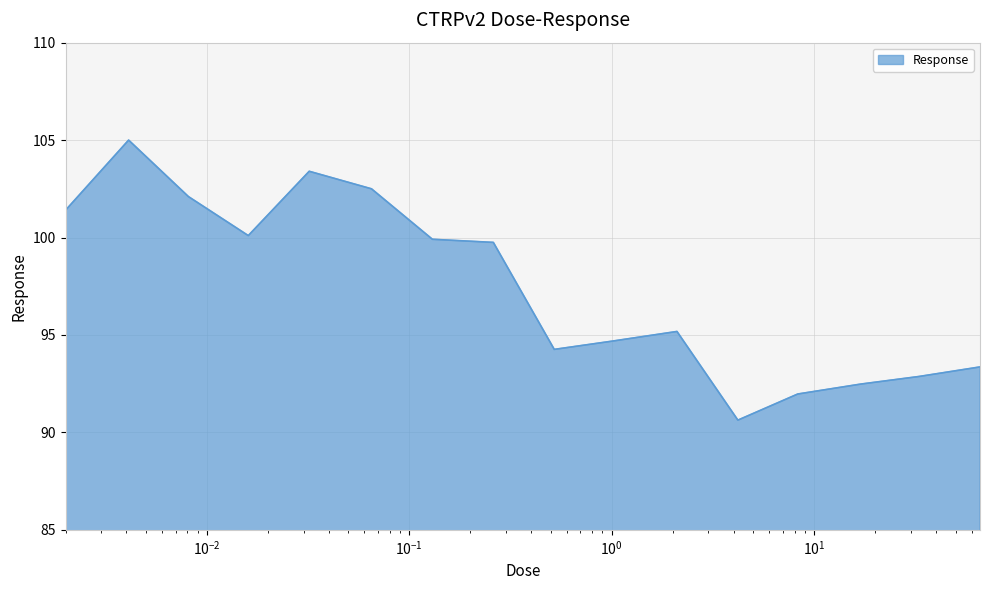

What is the difference between the maximum and minimum values?

14.4